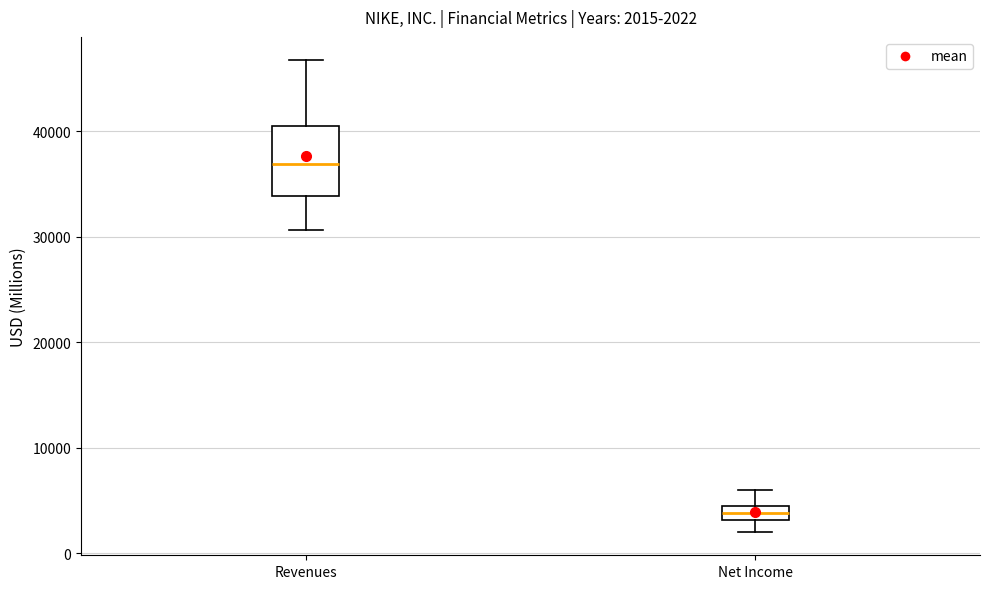

Which box is the tallest, from its lower edge to its upper edge?

Revenues